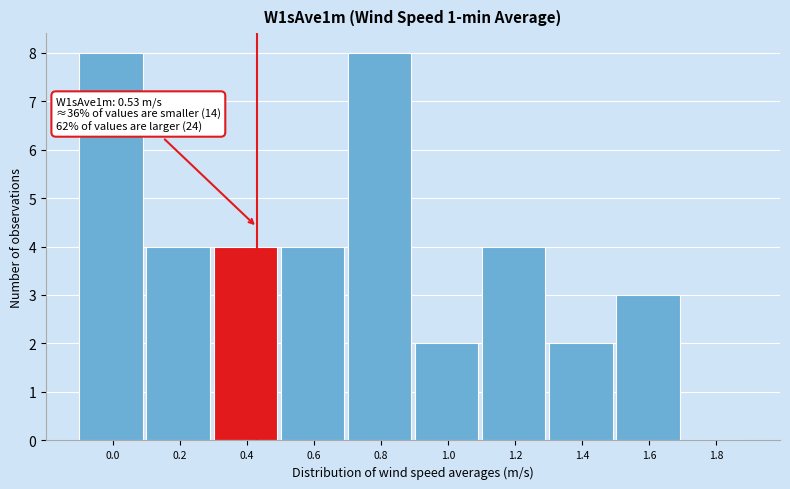

Reading left to right, extract all data points from this chart.

0.0=8	0.2=4	0.4=4	0.6=4	0.8=8	1.0=2	1.2=4	1.4=2	1.6=3	1.8=0